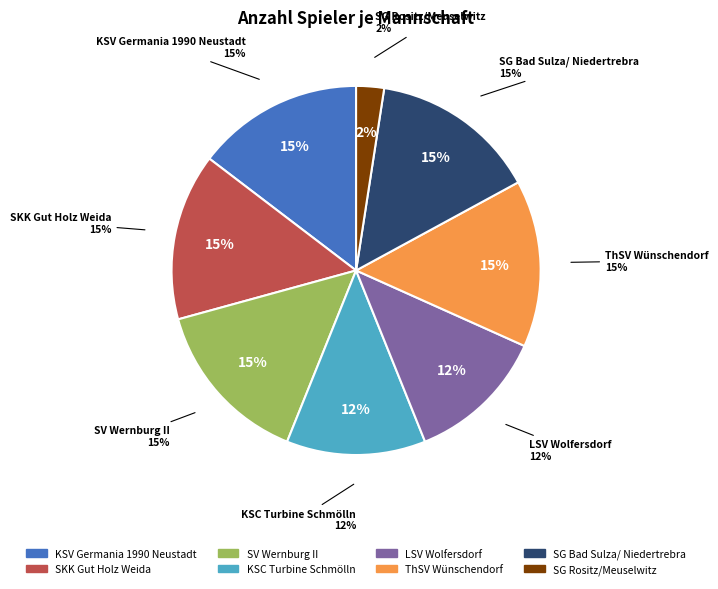

How many slices are in this pie chart?

8